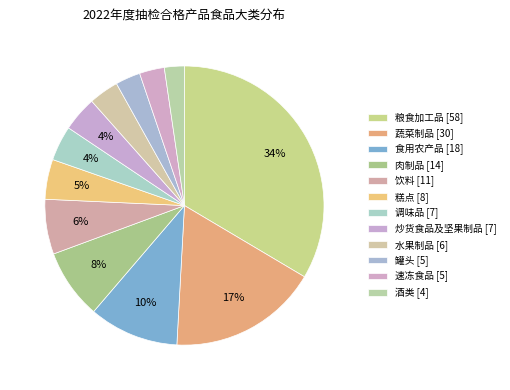

Which slice is the smallest?

酒类